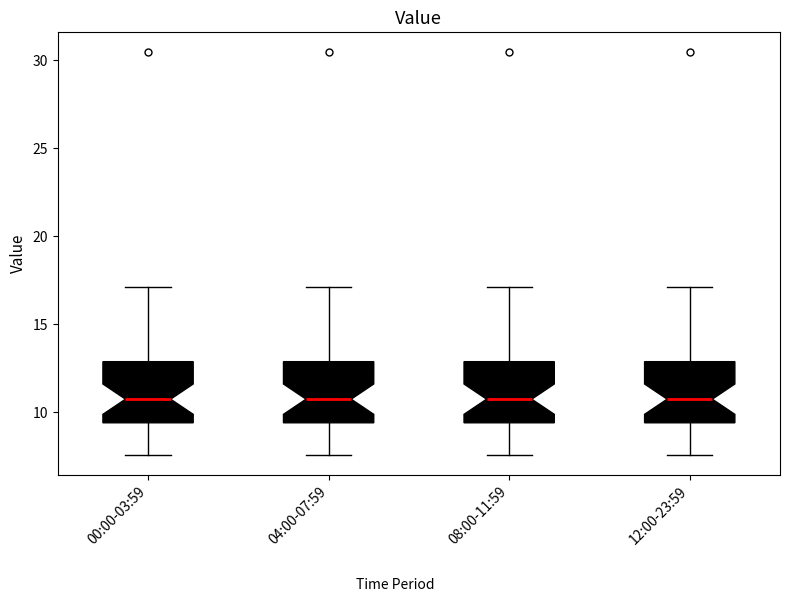

Reading left to right, read every box against the y-axis: the position of its median line, the range the box covers, and the ends of its whiskers. The values are not printed on the chart, so give them approximately, as read against the axis.

00:00-03:59: median 10.5, box 9.5 to 13.0, whiskers 7.5 to 17.0
04:00-07:59: median 10.5, box 9.5 to 13.0, whiskers 7.5 to 17.0
08:00-11:59: median 10.5, box 9.5 to 13.0, whiskers 7.5 to 17.0
12:00-23:59: median 10.5, box 9.5 to 13.0, whiskers 7.5 to 17.0